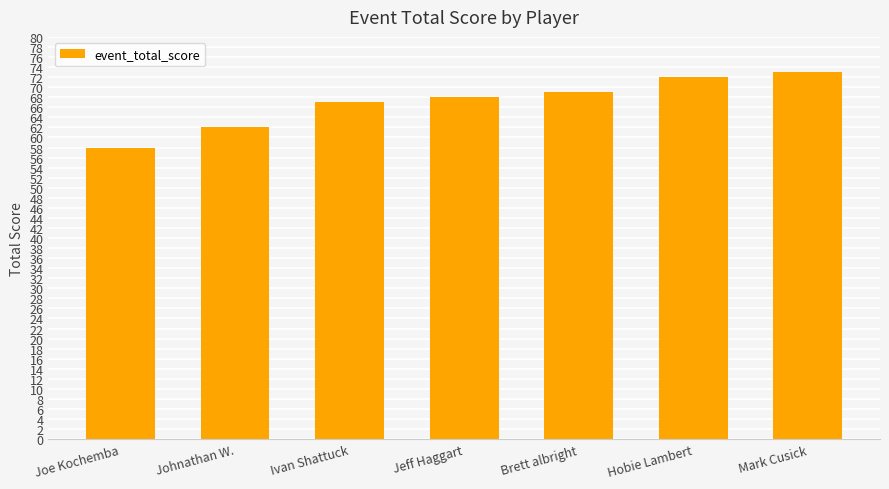

What is the smallest value displayed?

58